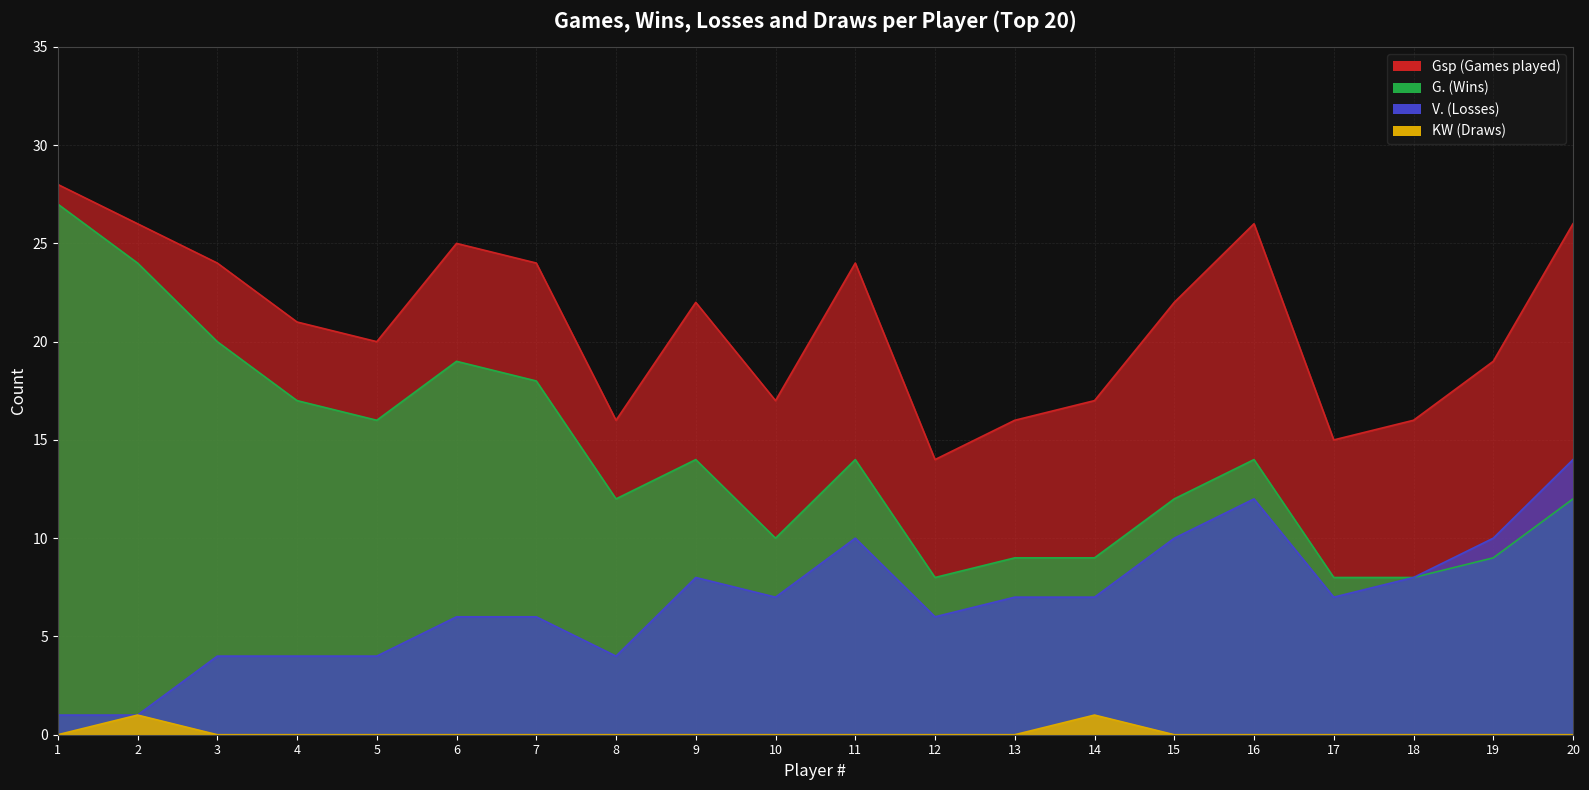

Reading left to right, list all the values displayed in this chart.

Gsp: 1=28	2=26	3=24	4=21	5=20	6=25	7=24	8=16	9=22	10=17	11=24	12=14	13=16	14=17	15=22	16=26	17=15	18=16	19=19	20=26
G.: 1=27	2=24	3=20	4=17	5=16	6=19	7=18	8=12	9=14	10=10	11=14	12=8	13=9	14=9	15=12	16=14	17=8	18=8	19=9	20=12
V.: 1=1	2=1	3=4	4=4	5=4	6=6	7=6	8=4	9=8	10=7	11=10	12=6	13=7	14=7	15=10	16=12	17=7	18=8	19=10	20=14
KW: 1=0	2=1	3=0	4=0	5=0	6=0	7=0	8=0	9=0	10=0	11=0	12=0	13=0	14=1	15=0	16=0	17=0	18=0	19=0	20=0